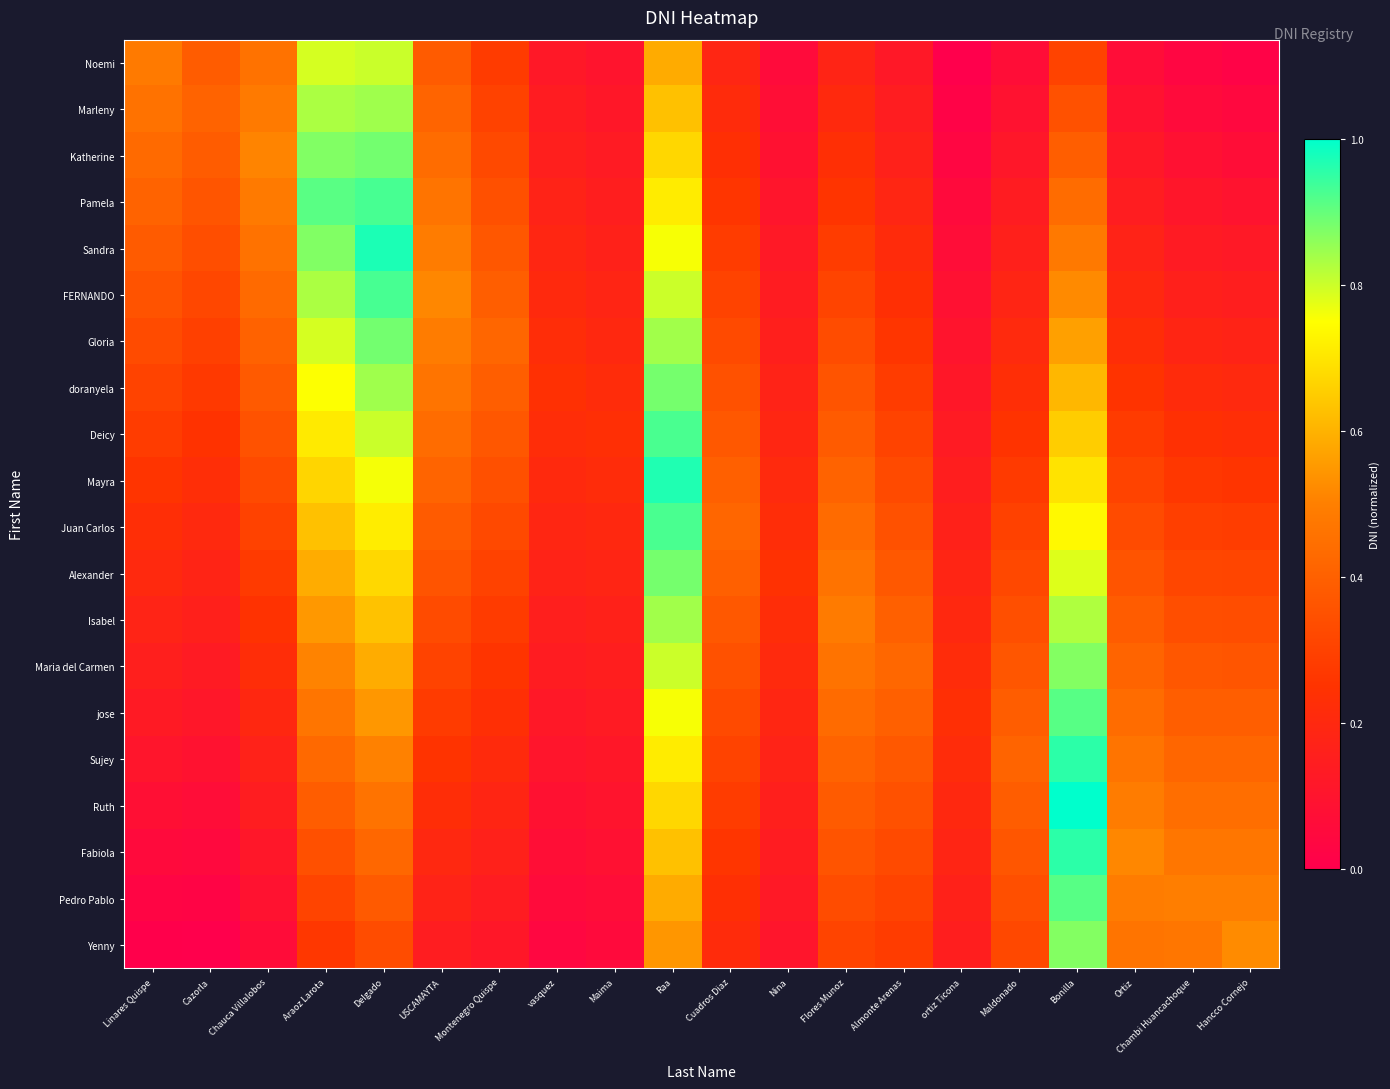

How many distinct data groups are displayed?

20